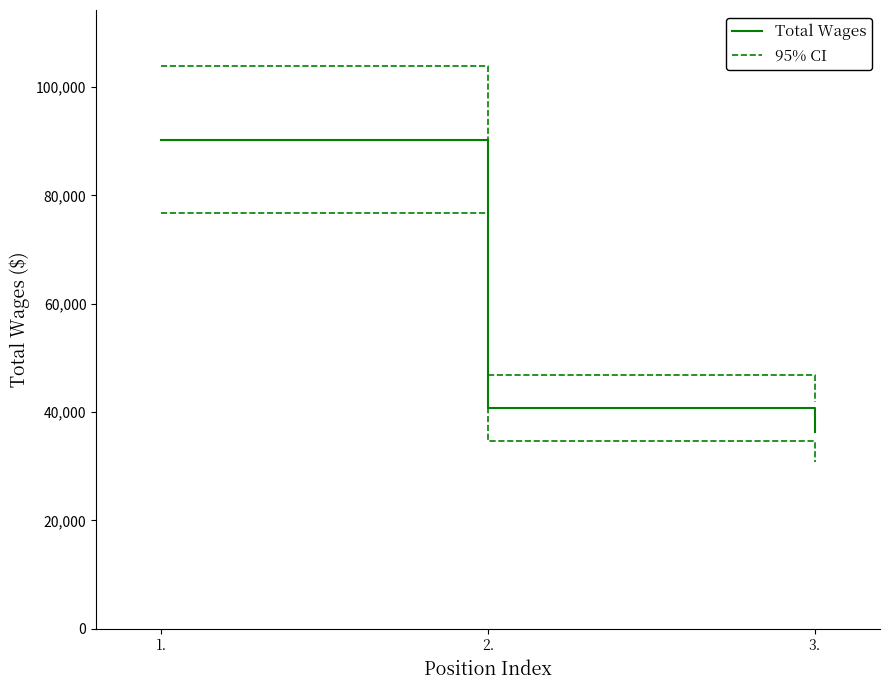

Reading left to right, what are all the values shown in this chart?

Total Wages: 90300.0	40736.0	36319.0
95% CI: 103845.0	46846.4	41766.8